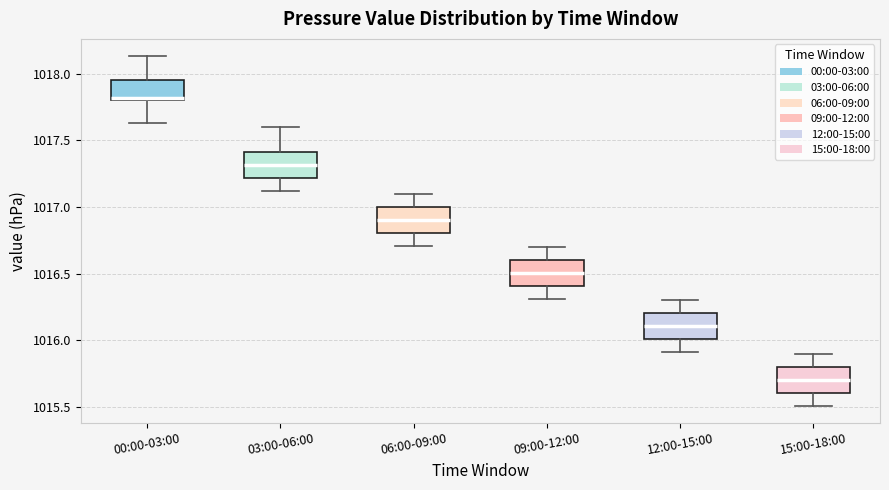

Reading left to right, read every box against the y-axis: the position of its median line, the range the box covers, and the ends of its whiskers. The values are not printed on the chart, so give them approximately, as read against the axis.

00:00-03:00: median 1017.80 (just above the box's lower edge), box 1017.80 to 1017.95, whiskers 1017.65 to 1018.15
03:00-06:00: median 1017.30, box 1017.20 to 1017.40, whiskers 1017.10 to 1017.60
06:00-09:00: median 1016.90, box 1016.80 to 1017.00, whiskers 1016.70 to 1017.10
09:00-12:00: median 1016.50, box 1016.40 to 1016.60, whiskers 1016.30 to 1016.70
12:00-15:00: median 1016.10, box 1016.00 to 1016.20, whiskers 1015.90 to 1016.30
15:00-18:00: median 1015.70, box 1015.60 to 1015.80, whiskers 1015.50 to 1015.90